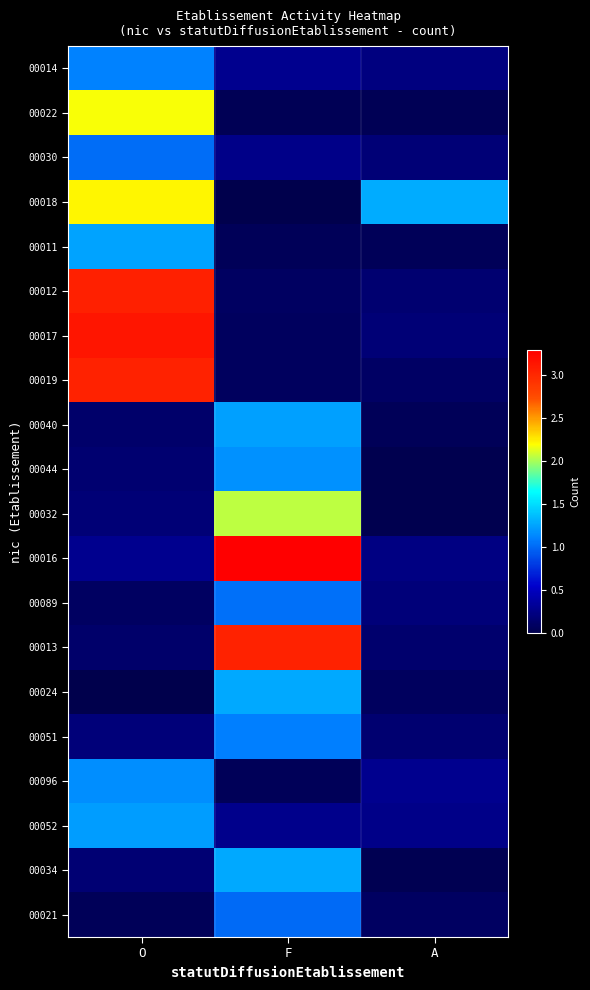

Which series has the widest spread of values?

00016